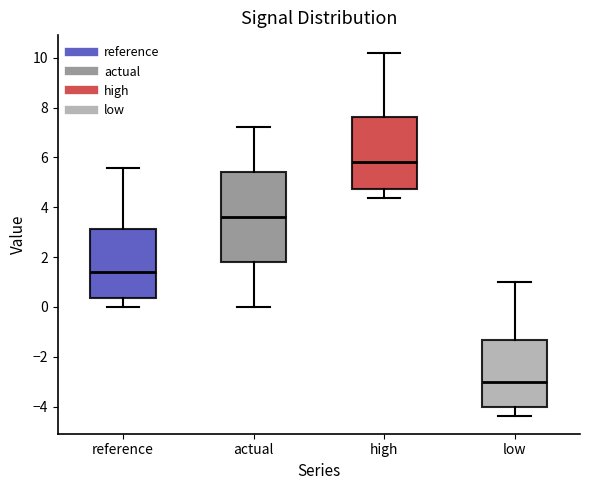

Reading left to right, read every box against the y-axis: the position of its median line, the range the box covers, and the ends of its whiskers. The values are not printed on the chart, so give them approximately, as read against the axis.

reference: median 1.4, box 0.4 to 3.2, whiskers 0.0 to 5.6
actual: median 3.6, box 1.8 to 5.4, whiskers 0.0 to 7.2
high: median 5.8, box 4.8 to 7.6, whiskers 4.4 to 10.2
low: median -3.0, box -4.0 to -1.4, whiskers -4.4 to 1.0